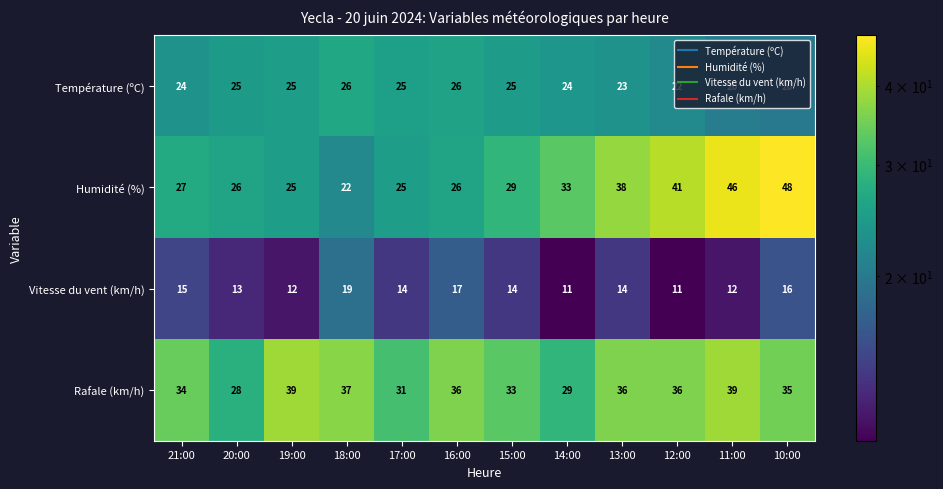

Rank the series at 13:00 from lowest to highest value.

Vitesse du vent (km/h), Température (ºC), Rafale (km/h), Humidité (%)